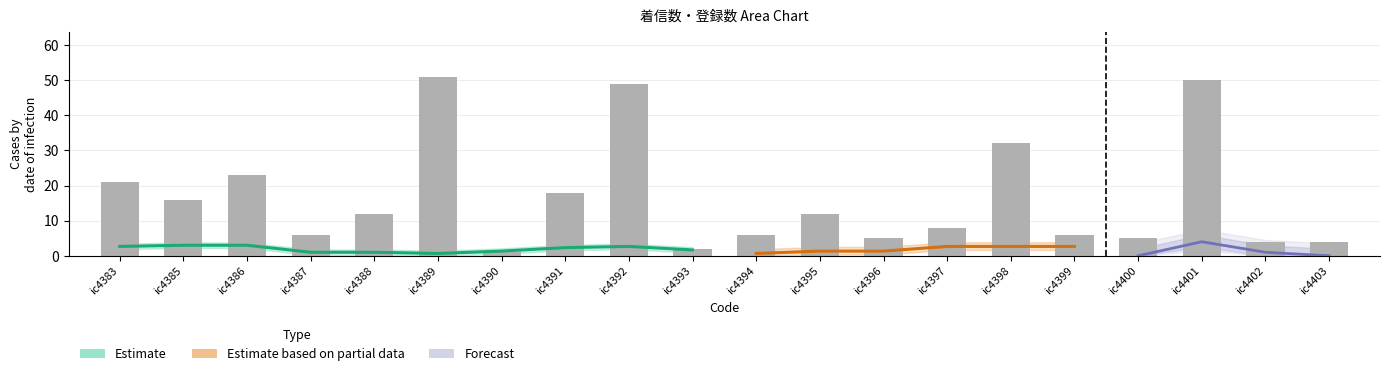

Rank the categories by value from lowest to highest.

ic4390, ic4393, ic4402, ic4403, ic4396, ic4400, ic4387, ic4394, ic4399, ic4397, ic4388, ic4395, ic4385, ic4391, ic4383, ic4386, ic4398, ic4392, ic4401, ic4389